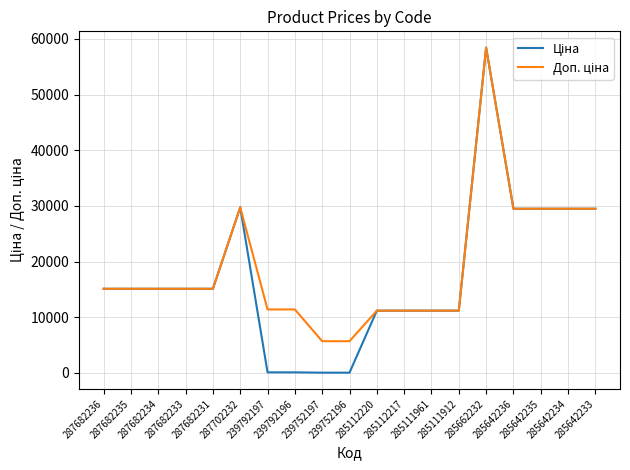

What is the difference between the second highest and minimum values in the Ціна series?

29690.2